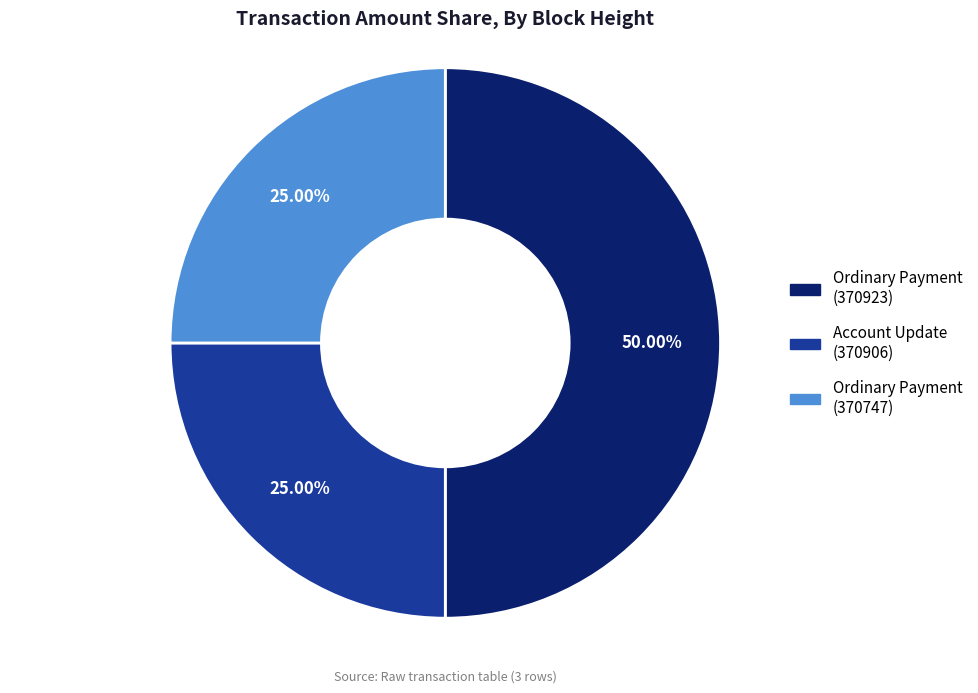

Combined, what portion of the pie is Ordinary Payment (370923) and Account Update (370906)?

75.0%